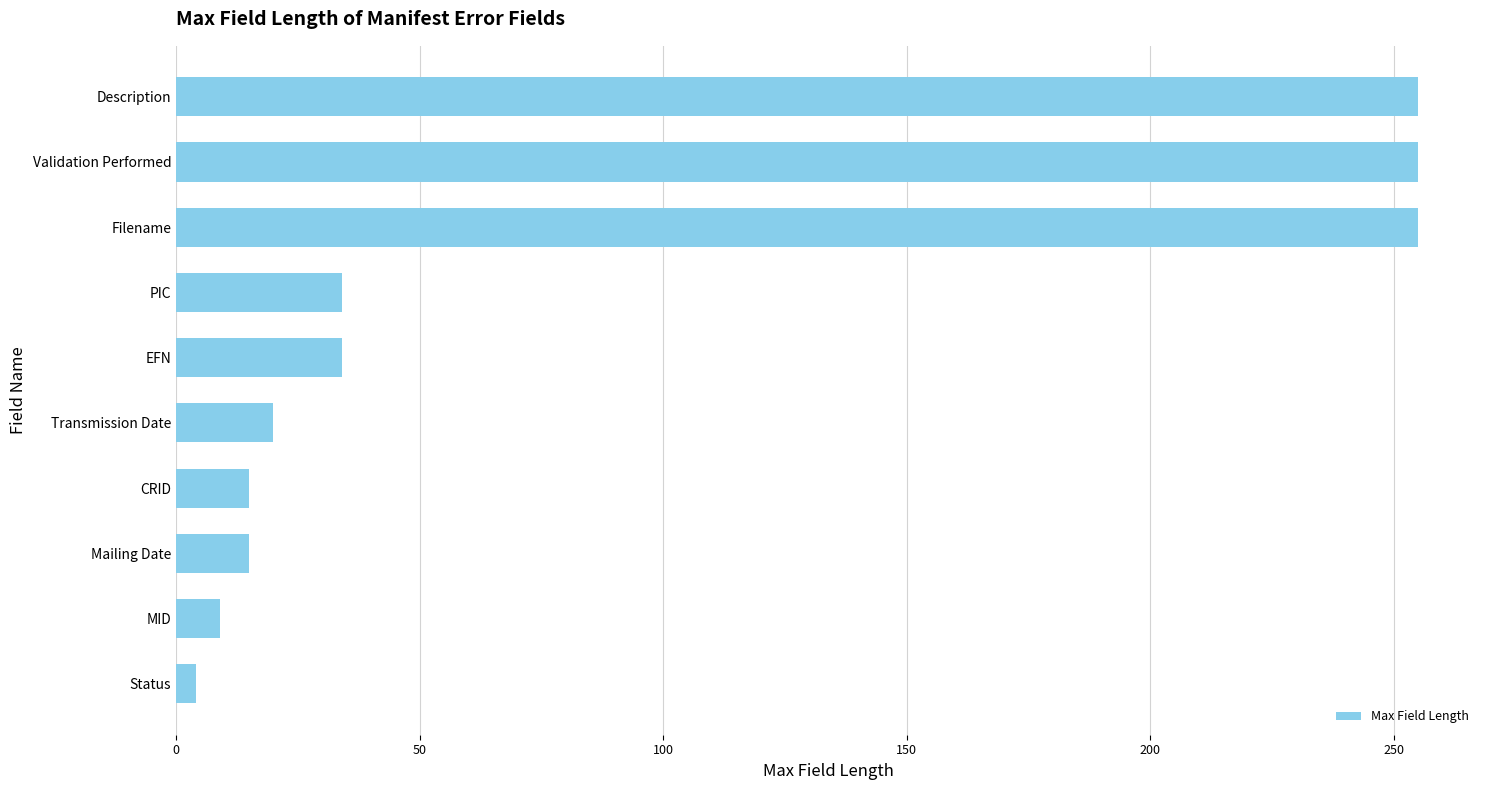

What is the difference between the second highest and minimum values?

251